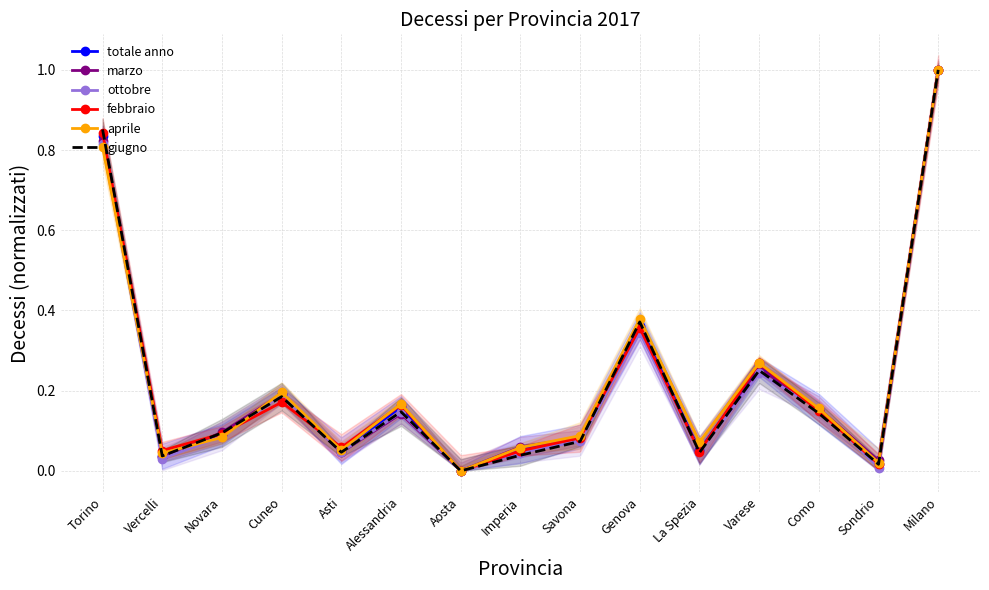

What is the label of the 13th point from the right?

Novara